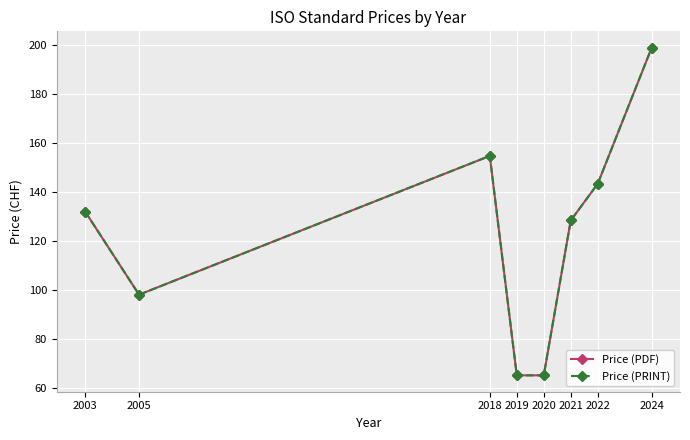

Is the value of Price (PDF) at 2020 greater than the value of Price (PRINT) at 2020?

No